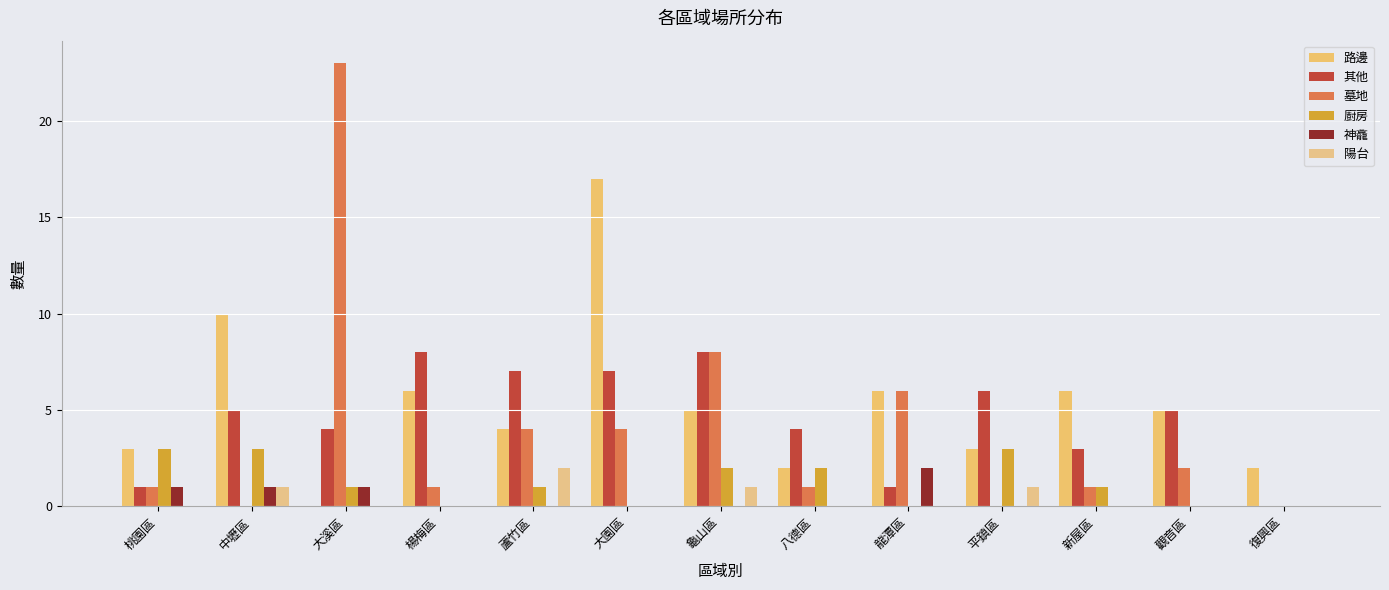

How many categories are shown in the chart?

13